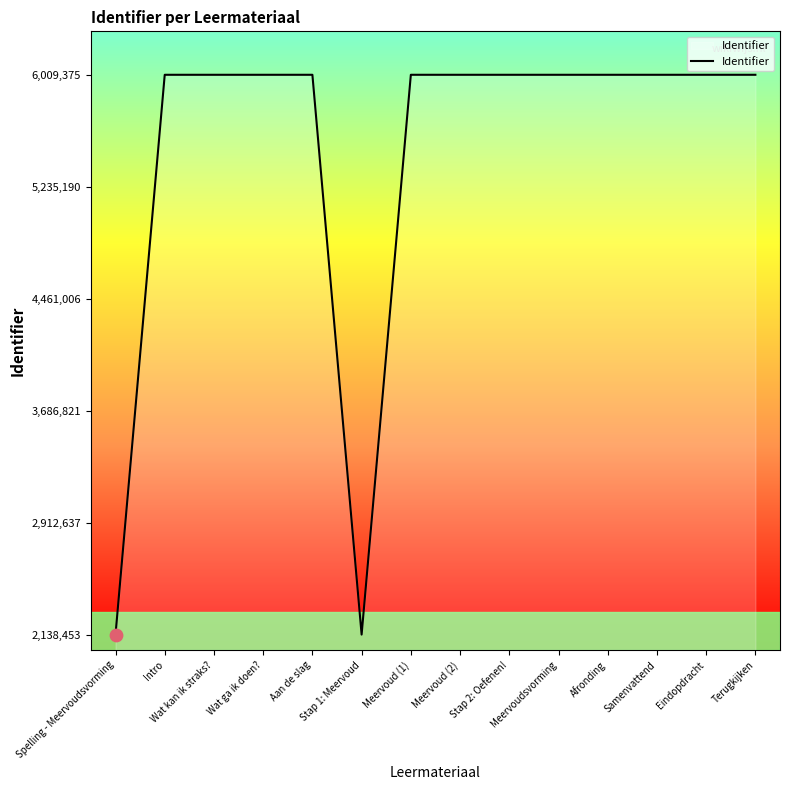

What is the minimum value shown in the chart?

2138453